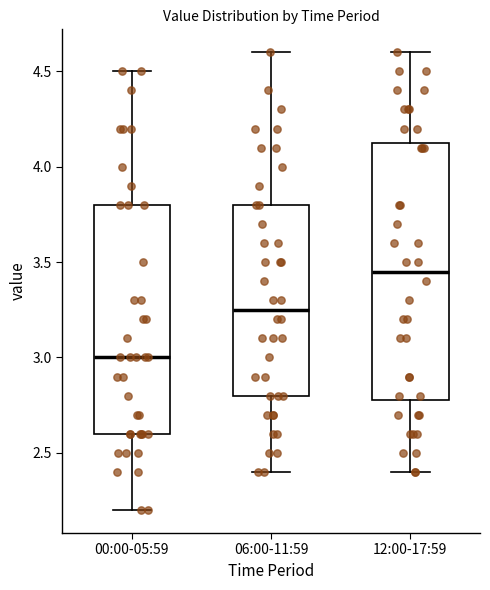

Reading left to right, transcribe this box plot: for each box, give where its median line is, the range the box spans, and where its two whiskers end, as read against the y-axis. The values are not printed on the chart, so give them approximately, as read against the axis.

00:00-05:59: median 3.00, box 2.60 to 3.80, whiskers 2.20 to 4.50
06:00-11:59: median 3.25, box 2.80 to 3.80, whiskers 2.40 to 4.60
12:00-17:59: median 3.45, box 2.80 to 4.15, whiskers 2.40 to 4.60